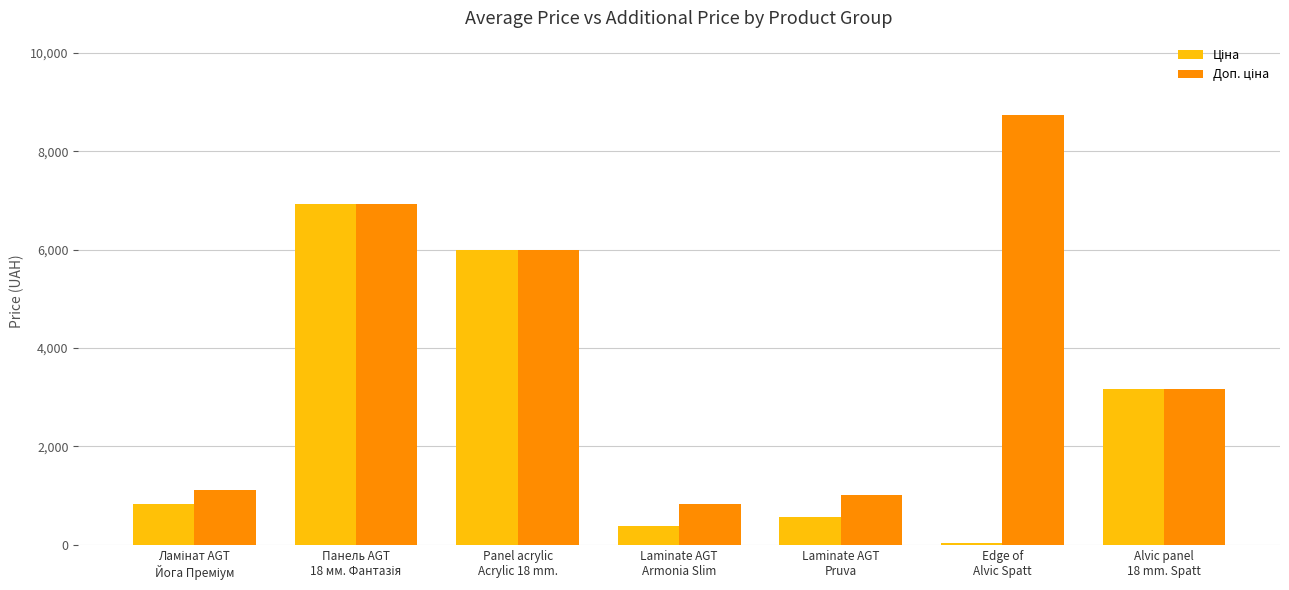

At how many categories does at least one series exceed 1573?

4